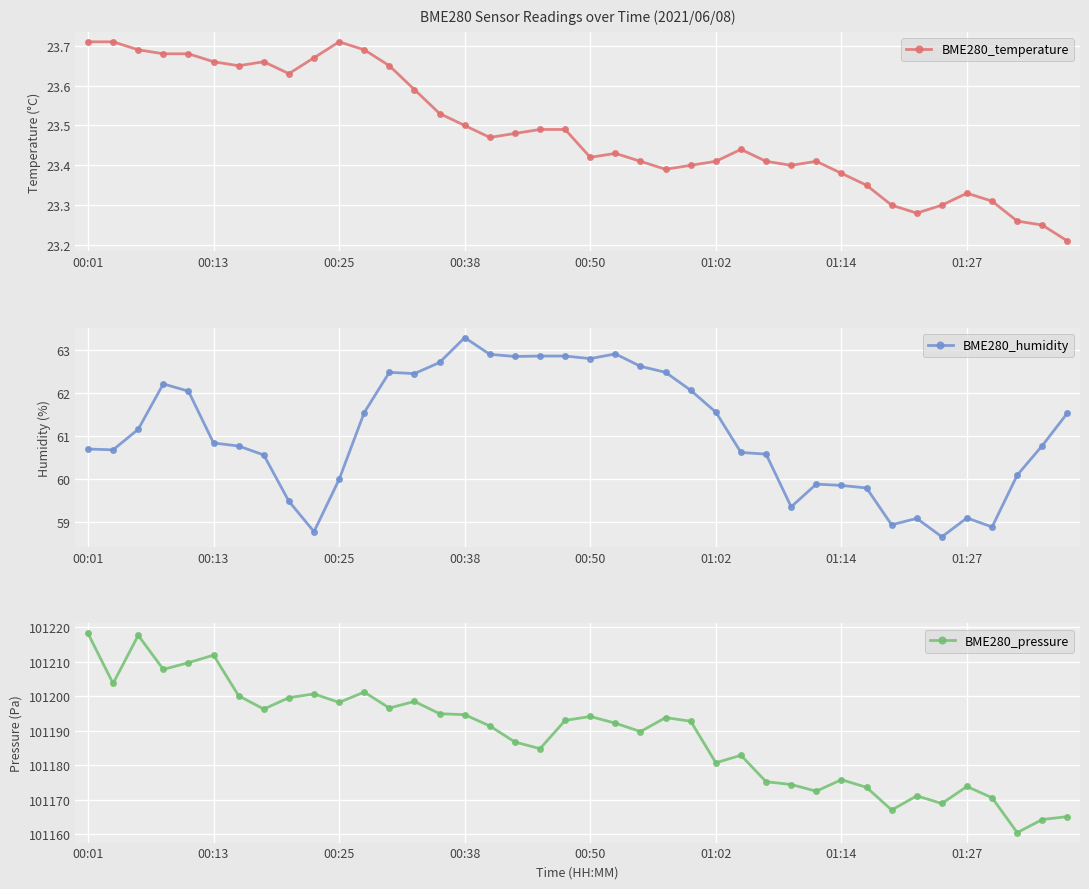

True or false: BME280_humidity has more than 1 points higher than both neighbors.

True